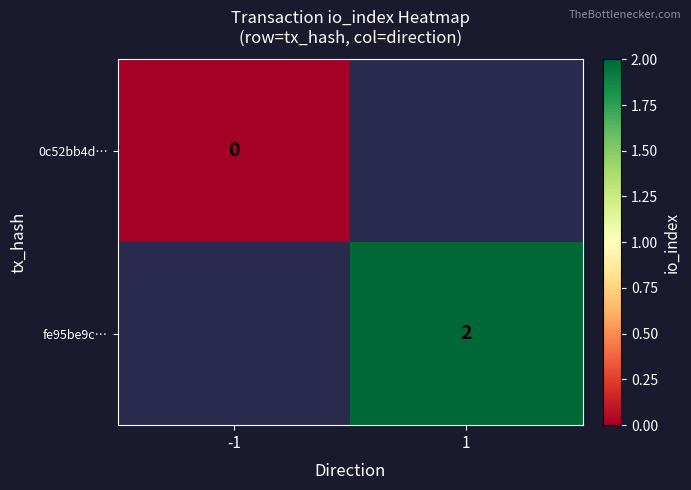

The value of fe95be9c… at 1 is 2. True or false?

True